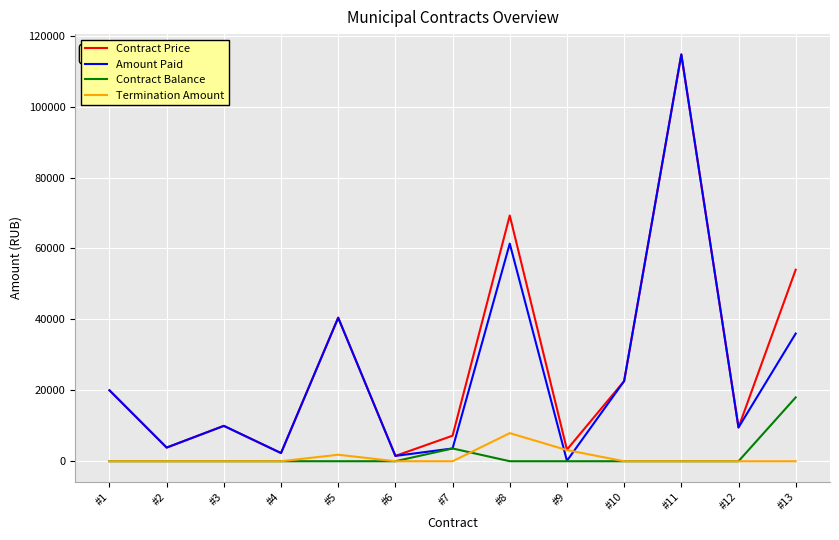

What is the difference between the maximum and second lowest values in the Contract Balance series?

18000.0